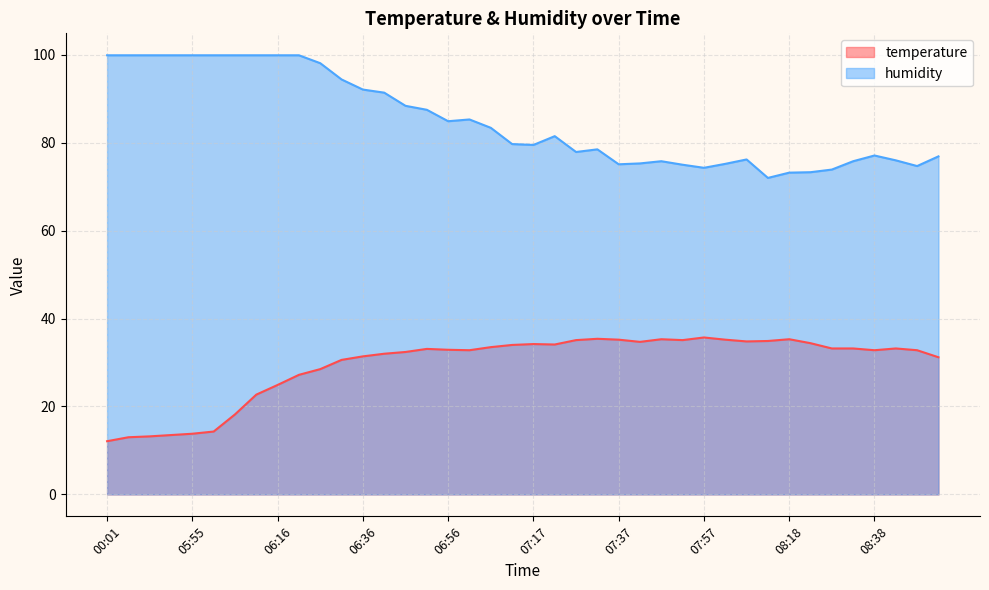

What is the sum of the humidity values at 08:48 and 06:21?

174.6